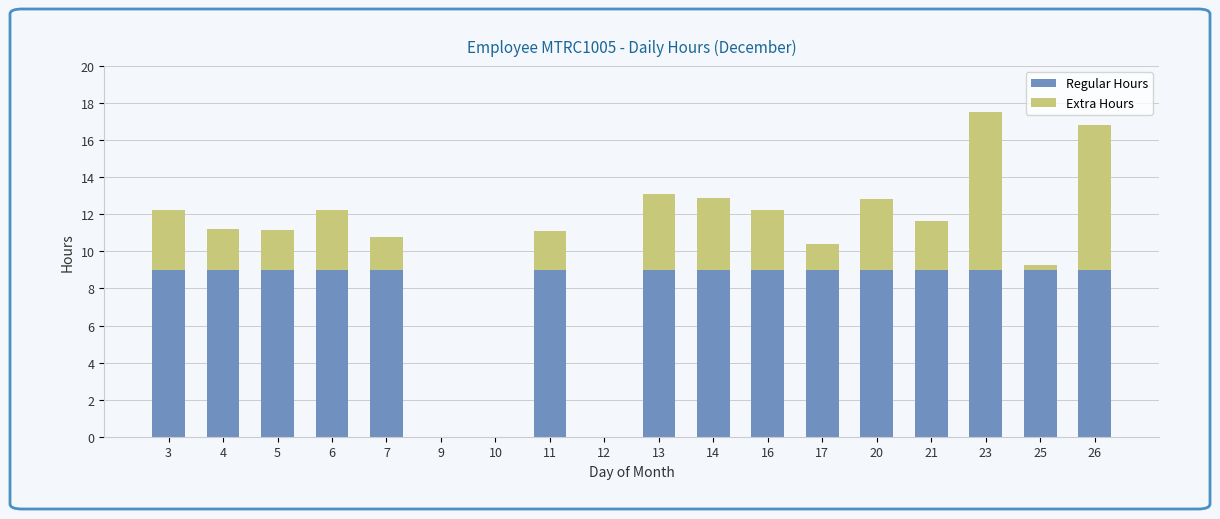

What is the total value across all series at 6?

12.2